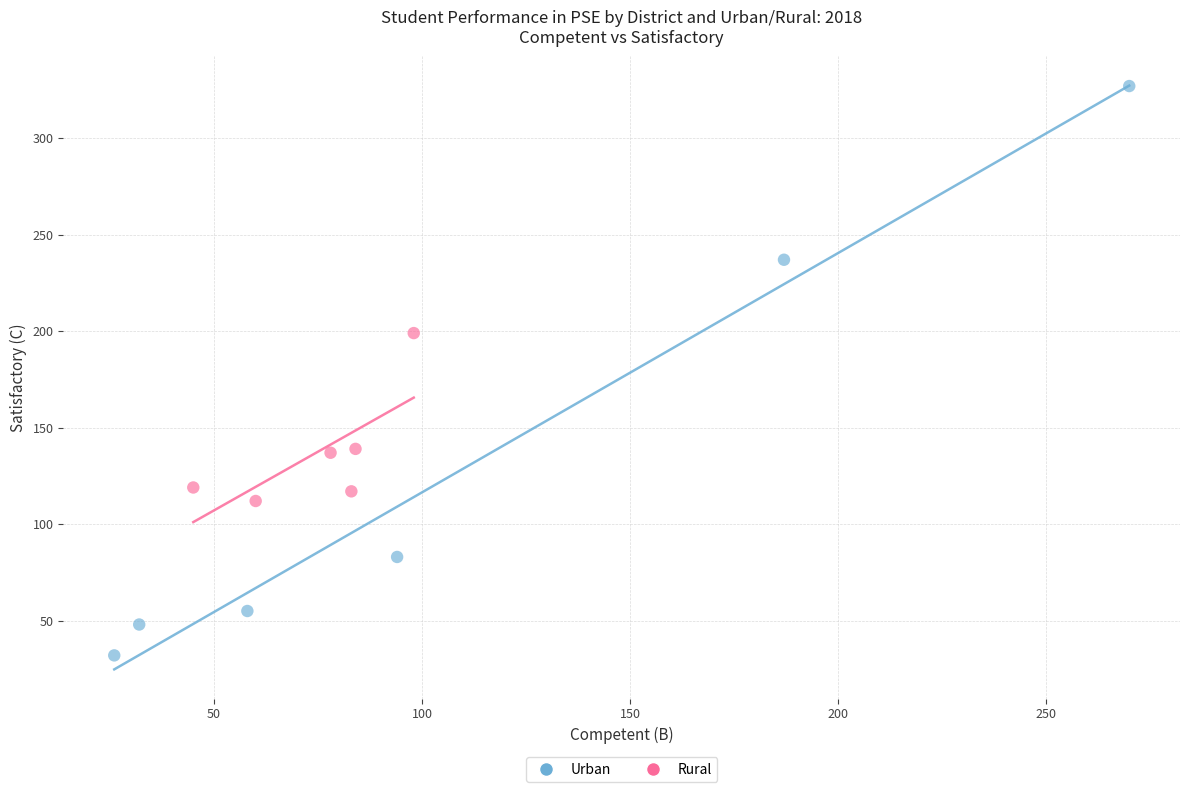

Which series contains the lowest Y value?

Urban